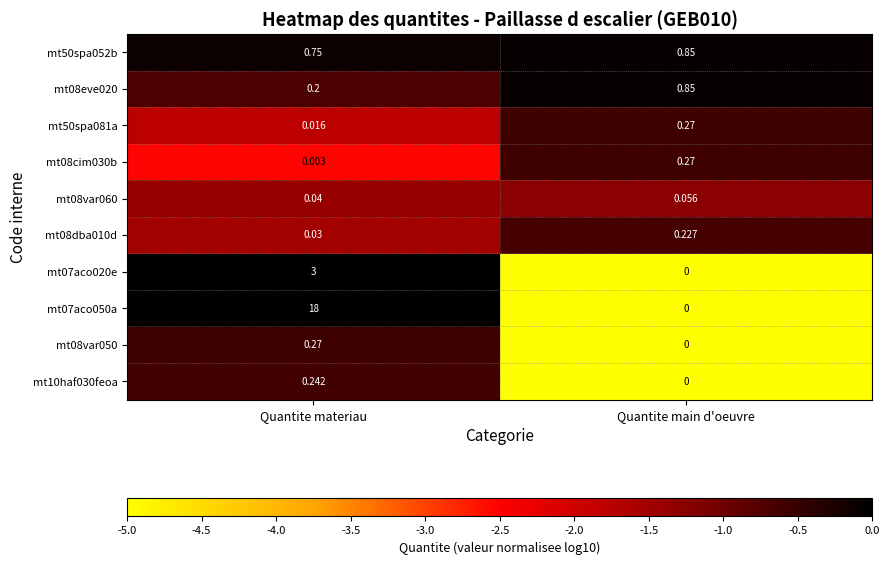

What is the difference between the highest and lowest values at Quantite materiau?

18.0